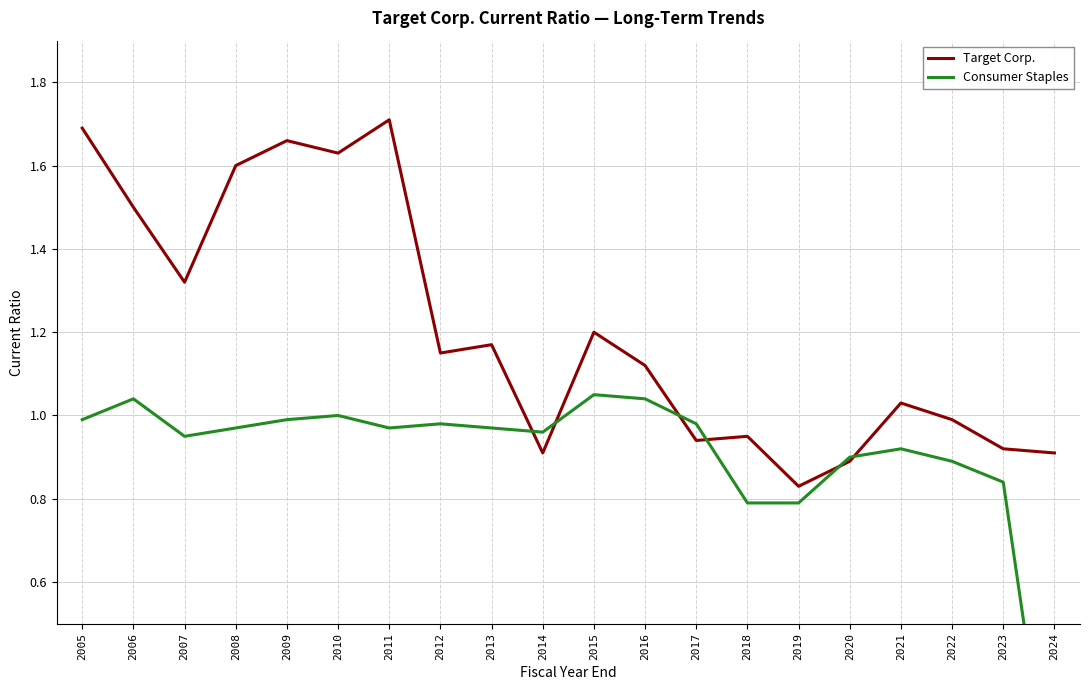

Count the number of data series in this chart.

2